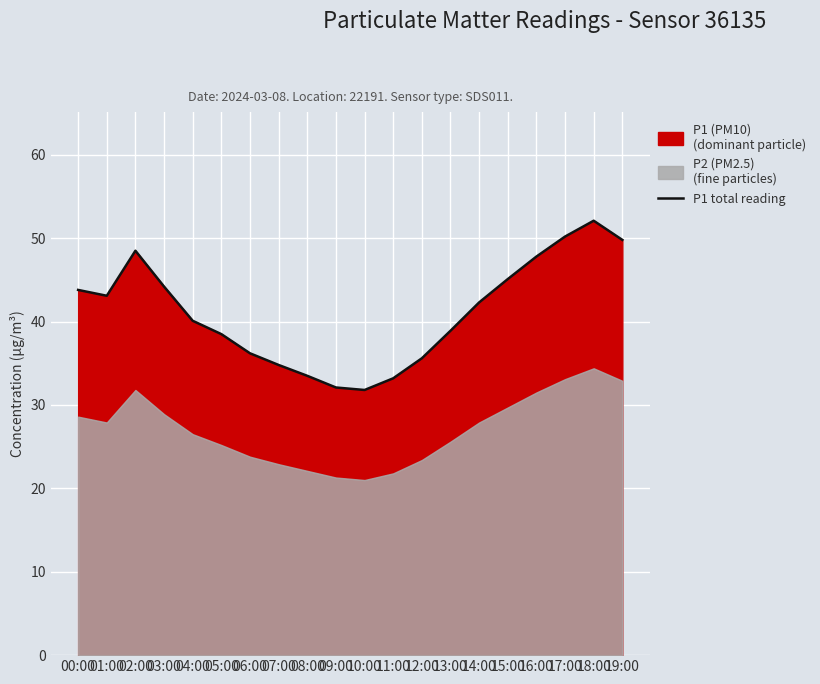

What is the difference between the values at 03:00 and 04:00?

4.1